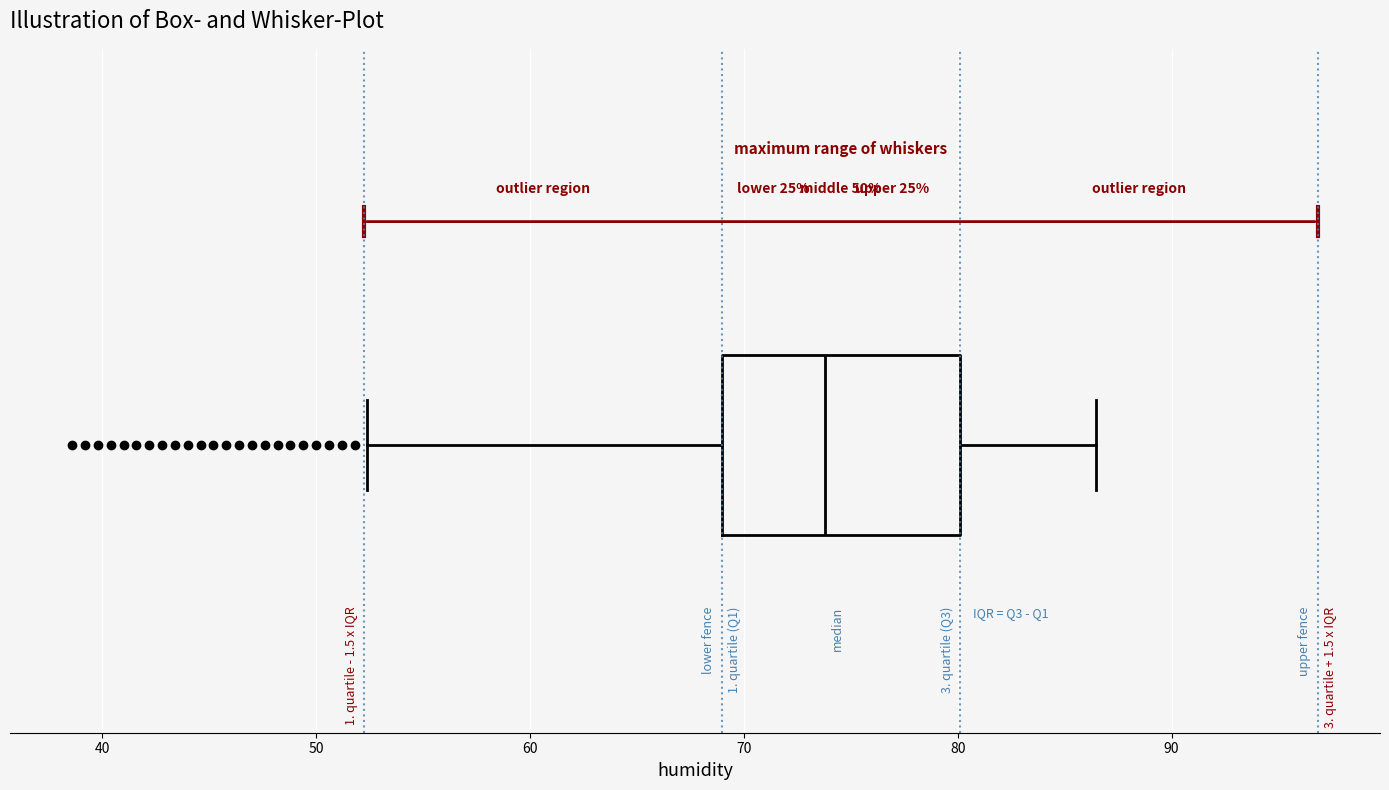

Read this box plot against the x-axis: the position of the median line, the range covered by the box, and the ends of both whiskers. The values are not printed on the chart, so give them approximately, as read against the axis.

median 74, box 69 to 80, whiskers 52 to 86